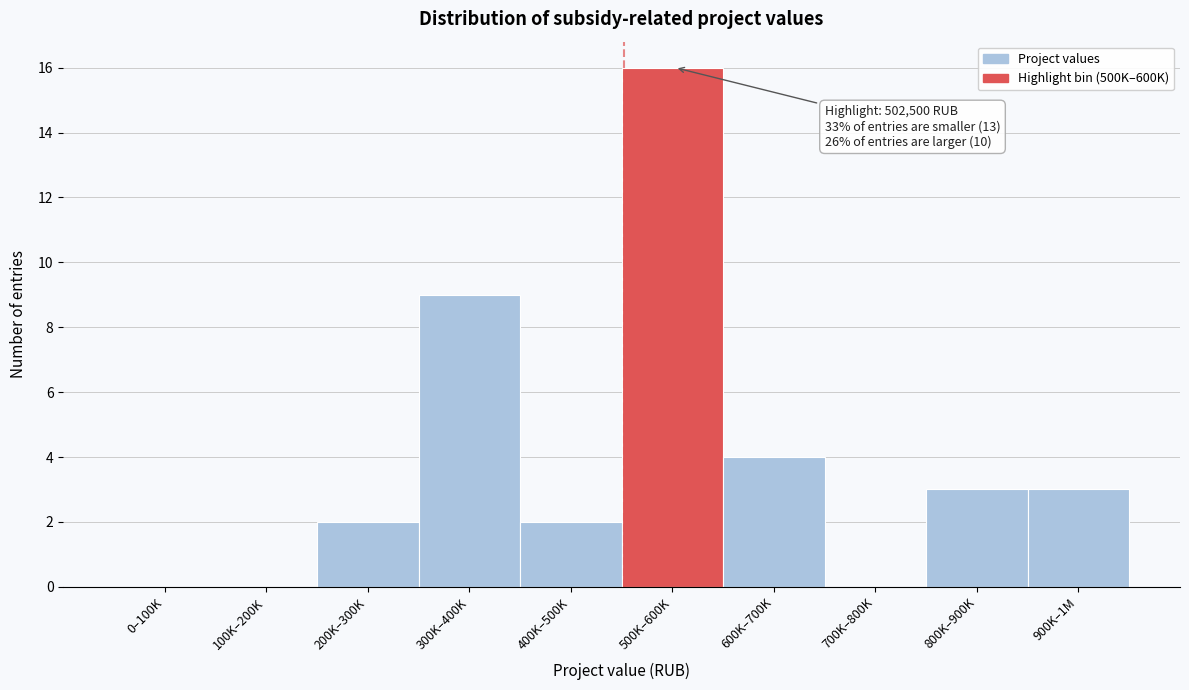

Reading left to right, extract all data points from this chart.

0–100K=0	100K–200K=0	200K–300K=2	300K–400K=9	400K–500K=2	500K–600K=16	600K–700K=4	700K–800K=0	800K–900K=3	900K–1M=3